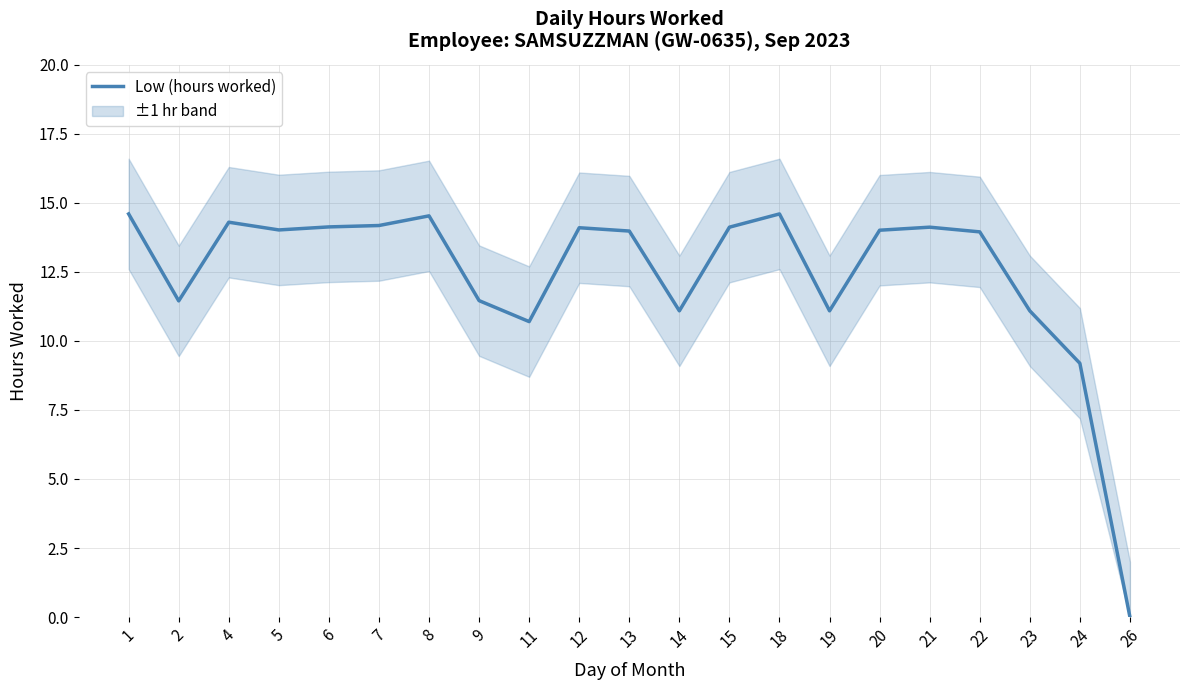

Rank the categories by value from highest to lowest.

1, 18, 8, 4, 7, 6, 15, 21, 12, 5, 20, 13, 22, 9, 2, 14, 19, 23, 11, 24, 26